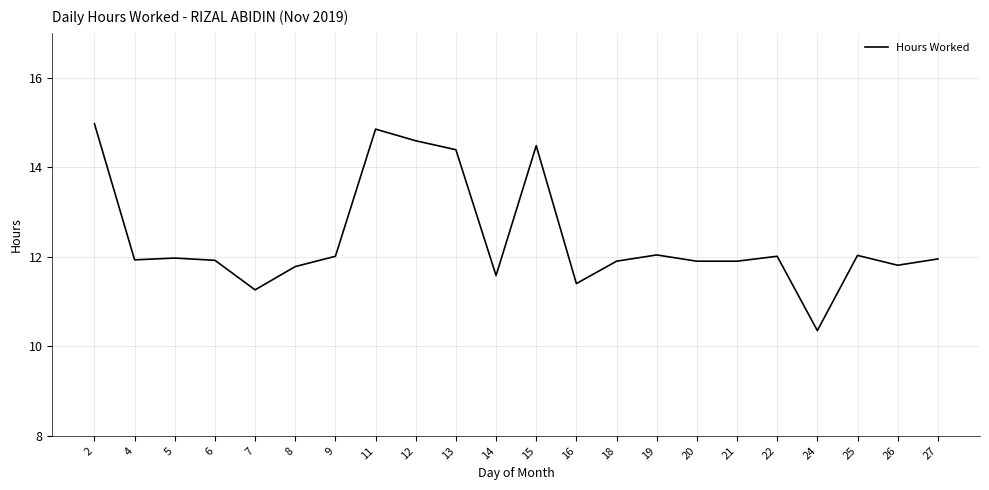

How many lines are shown in the chart?

1